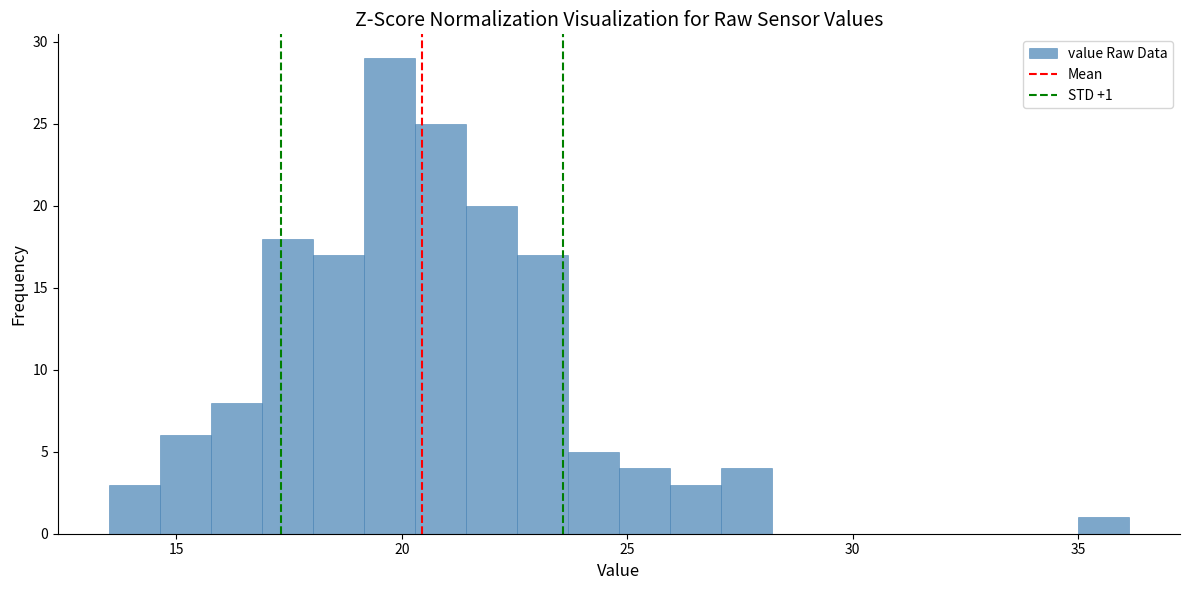

Read against the x-axis, roughly where is the centre of the tallest bar?

19.5